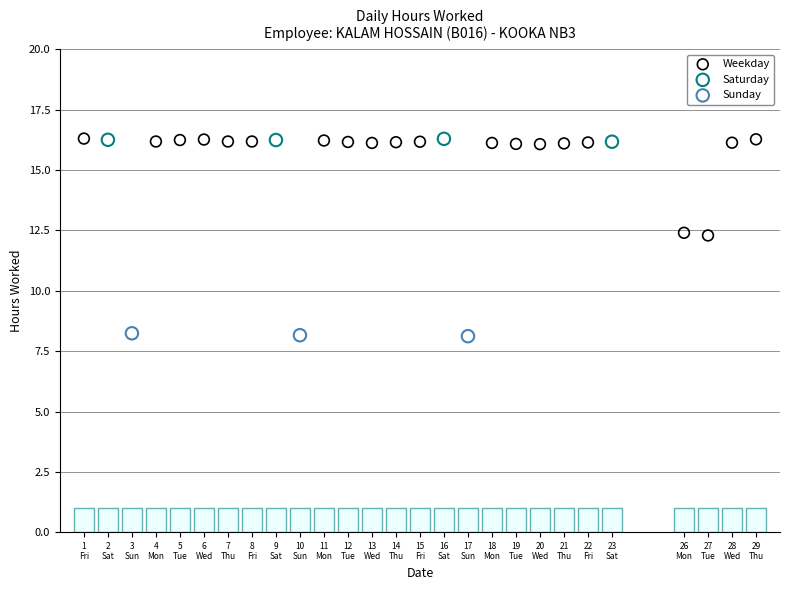

Which series has the largest Y range (max minus min)?

Weekday